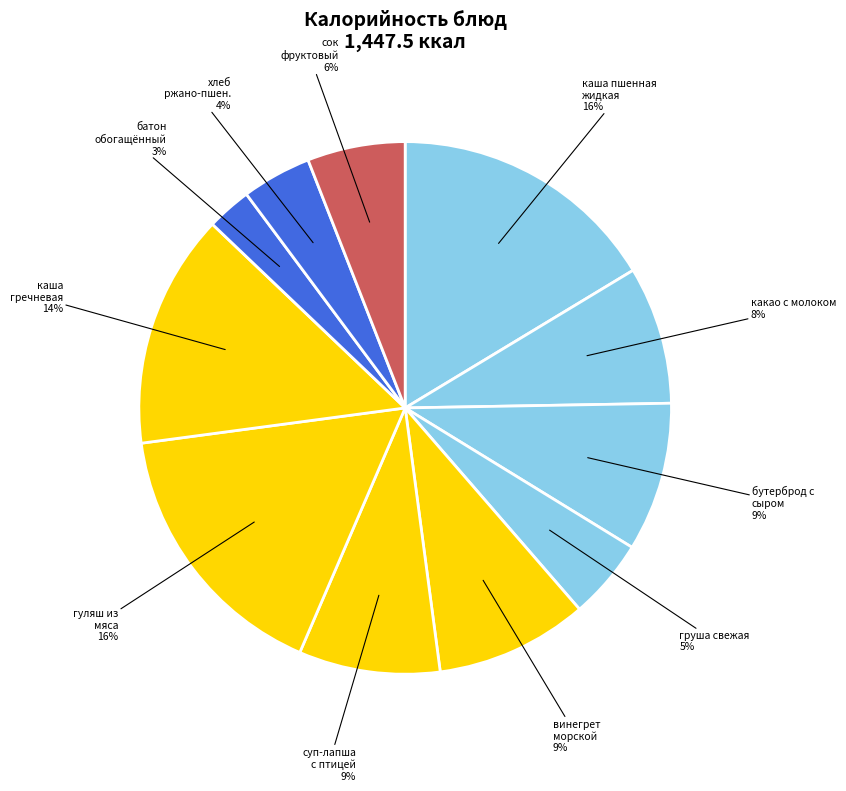

Rank the categories by value from lowest to highest.

батон обогащенный, хлеб ржано-пшеничный, груша свежая, сок фруктовый, какао с молоком, суп-лапша домашняя с птицей, бутерброд с сыром, винегрет морской, каша гречневая рассыпчатая, каша пшенная жидкая, гуляш из отварного мяса